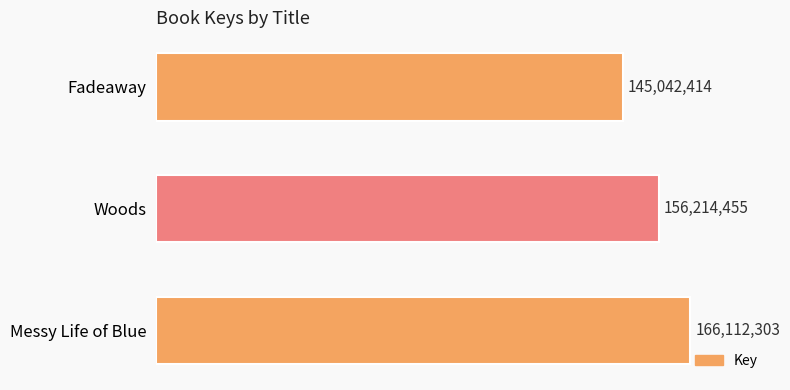

Are the bars horizontal?

Yes